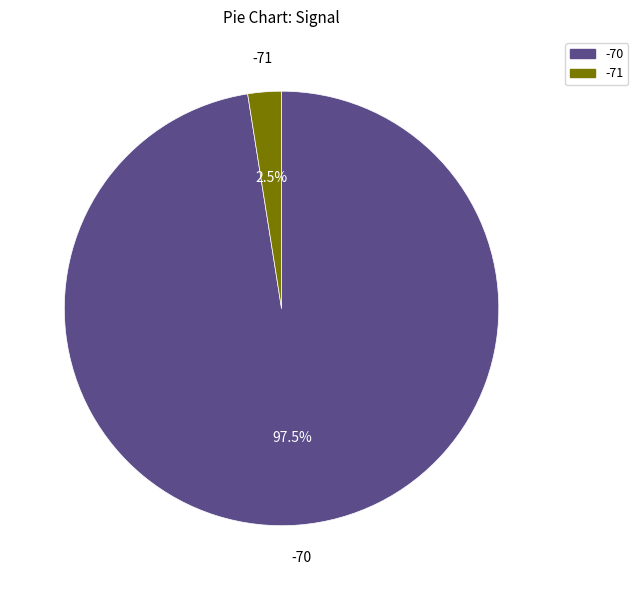

Which has a higher value, -70 or -71?

-70